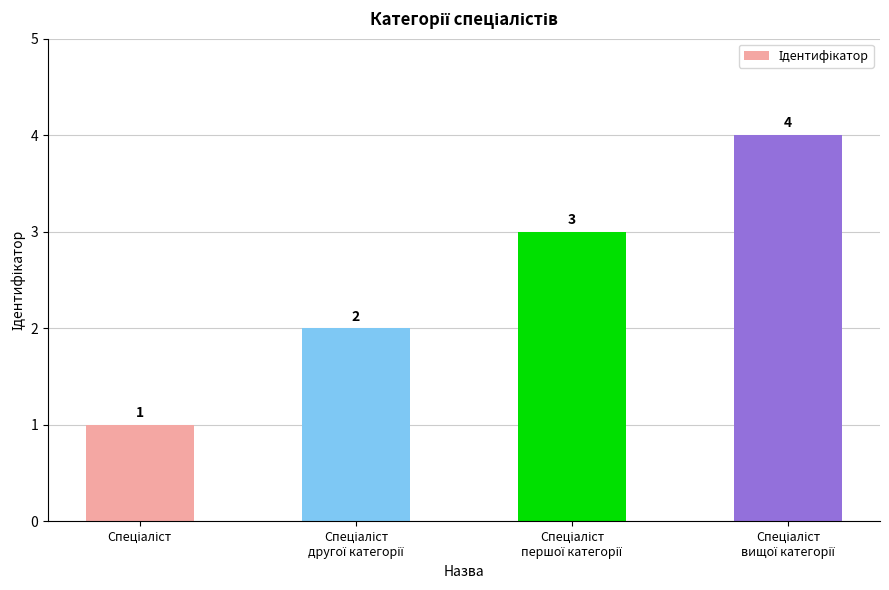

How many values are between 2 and 4?

3